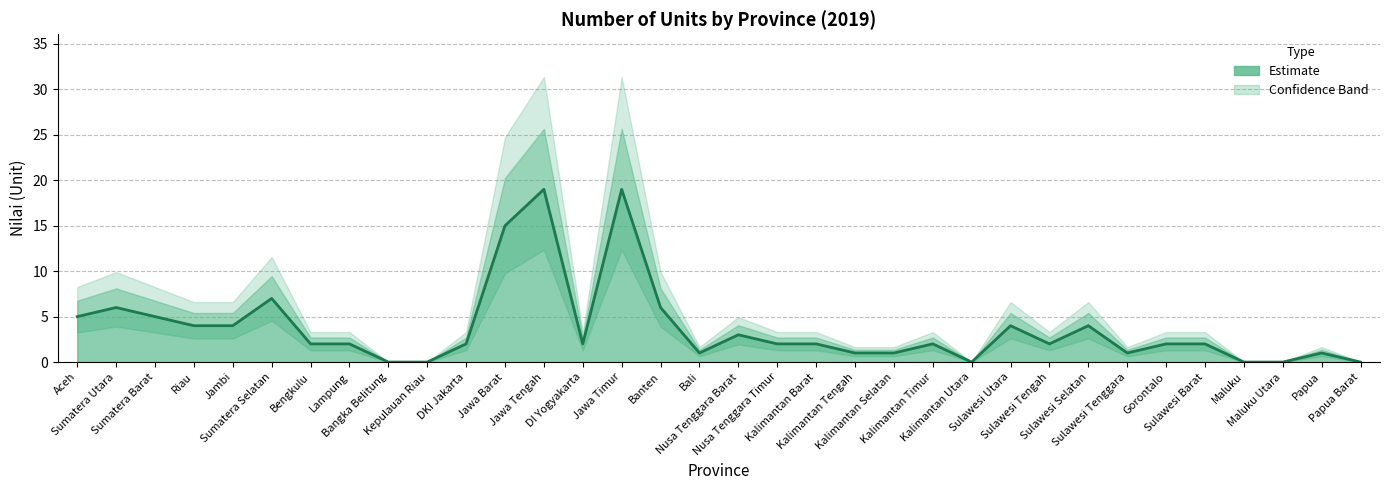

Count the number of data series in this chart.

1